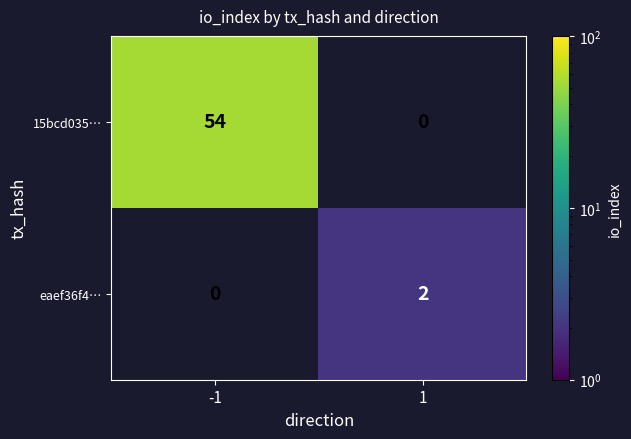

True or false: eaef36f4… has a value of 1 at 1.

False